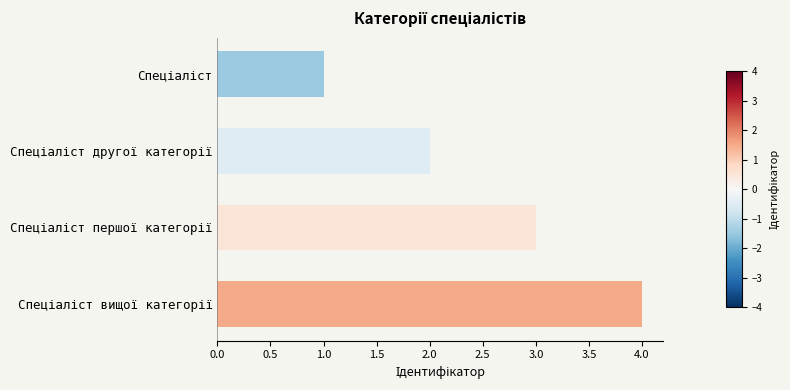

What is the difference between the maximum and minimum values?

3